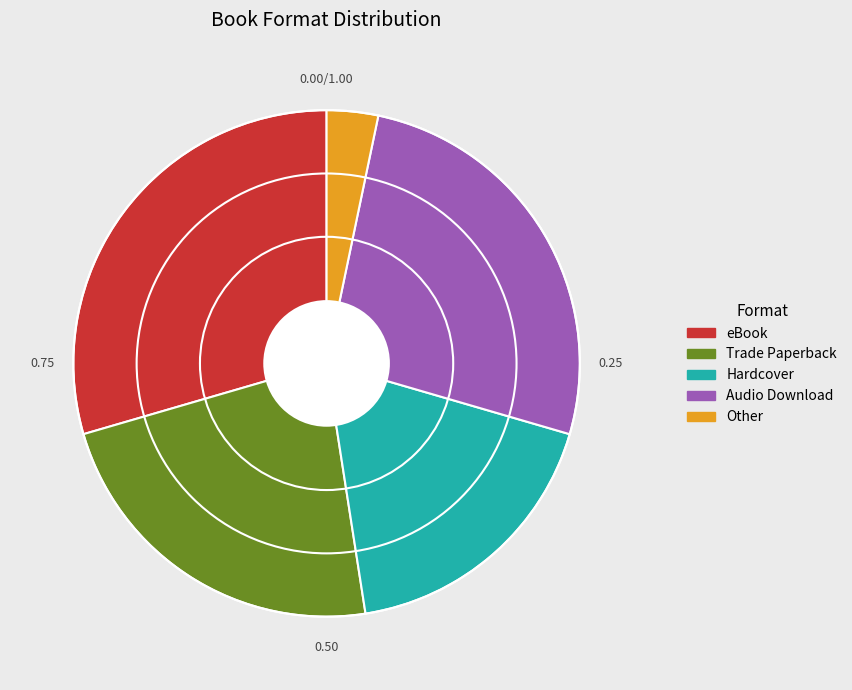

How many segments does this pie chart have?

5